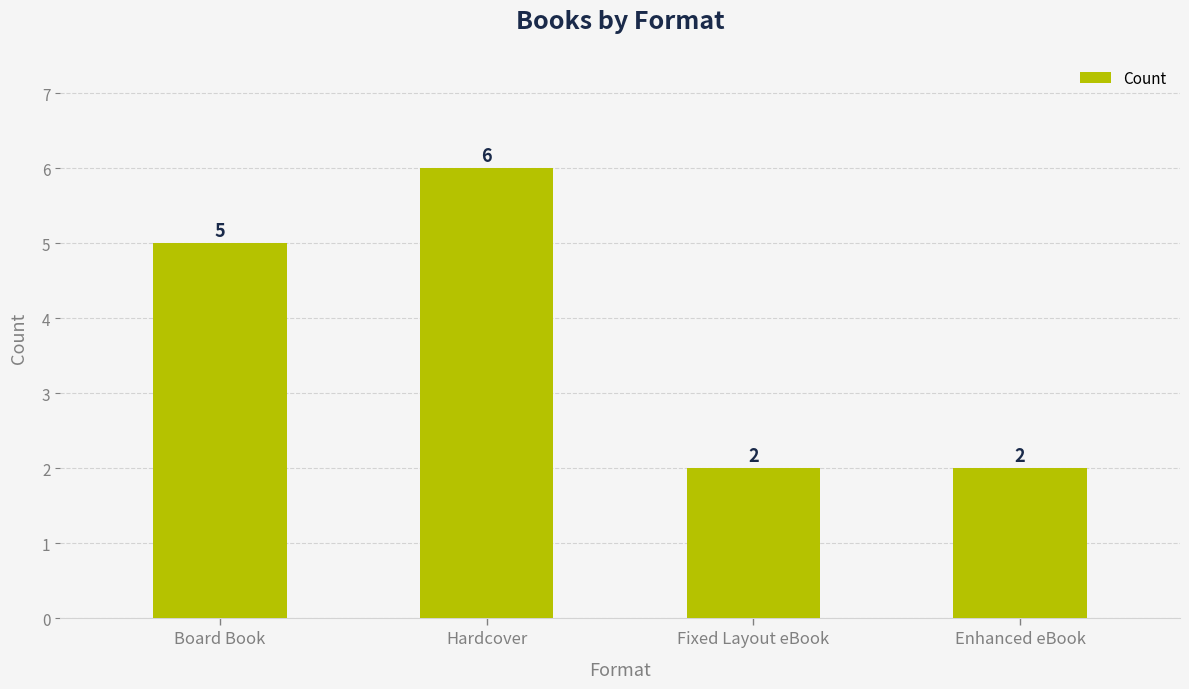

Which label corresponds to the largest value in the chart?

Hardcover